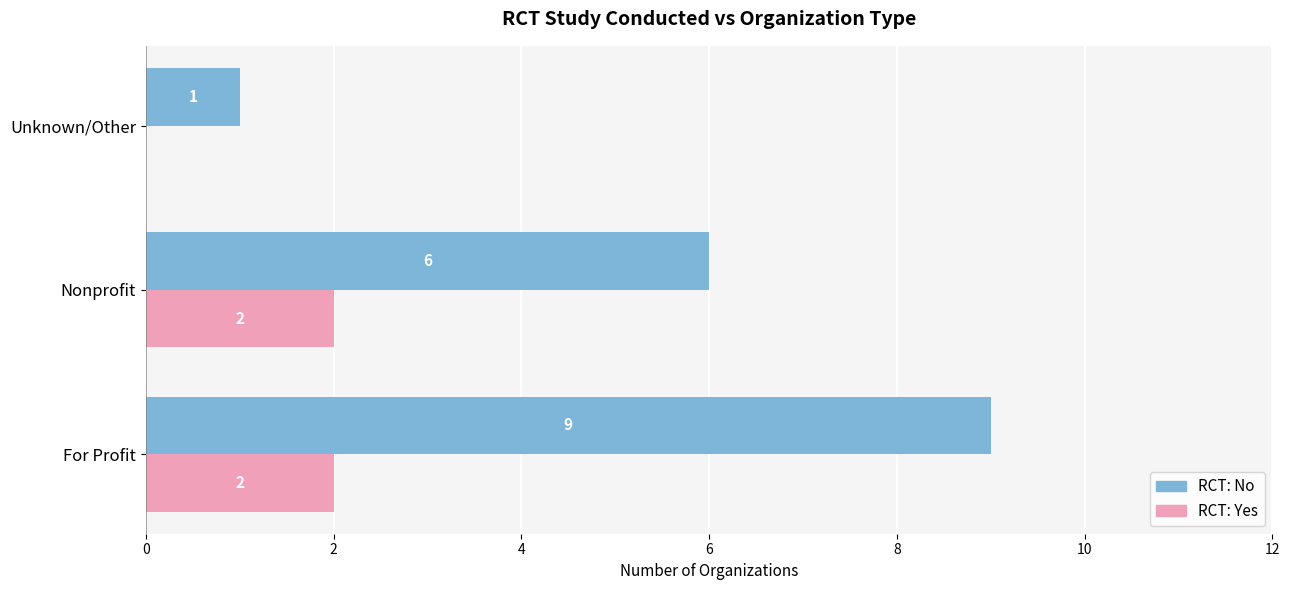

How many distinct data groups are displayed?

2